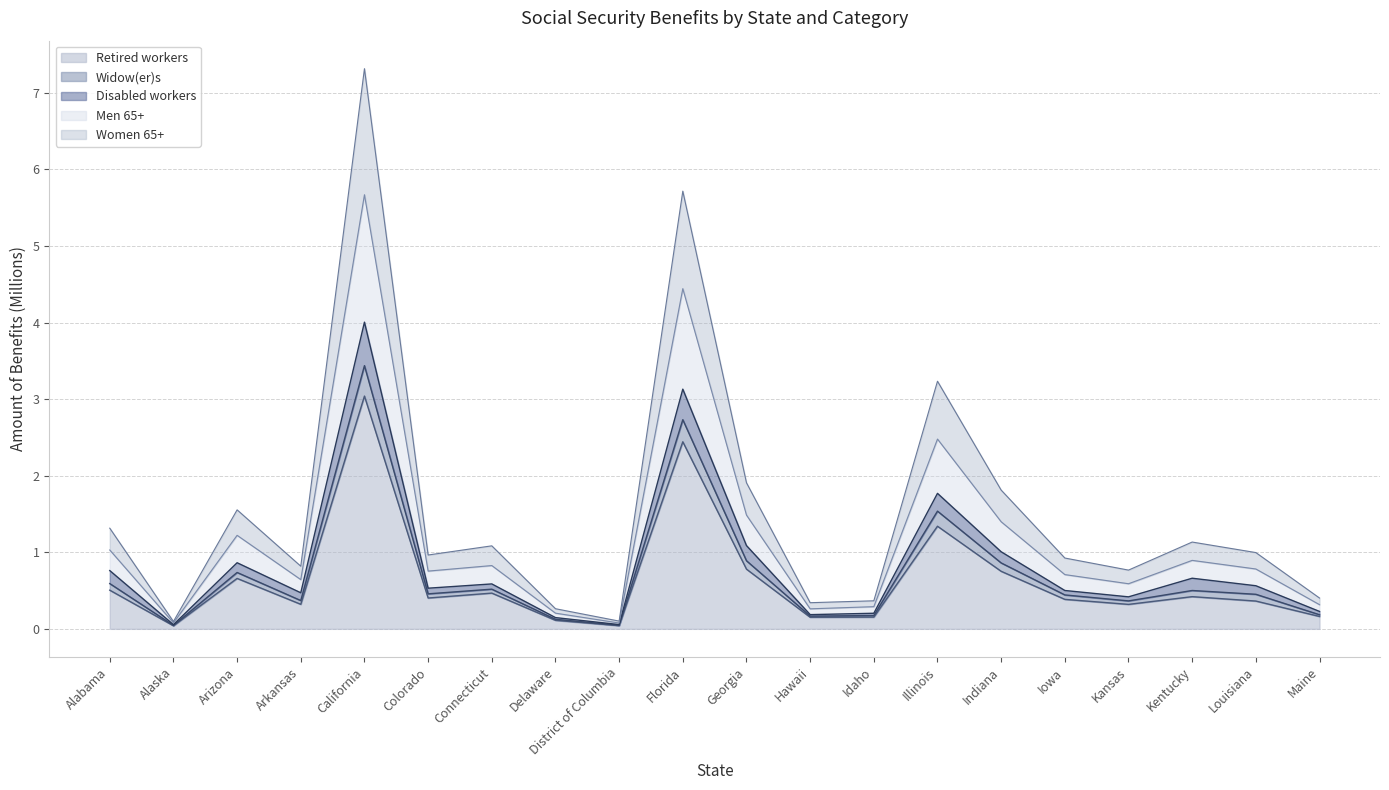

What is the value of the Retired workers point at the 16th from the left?

0.4